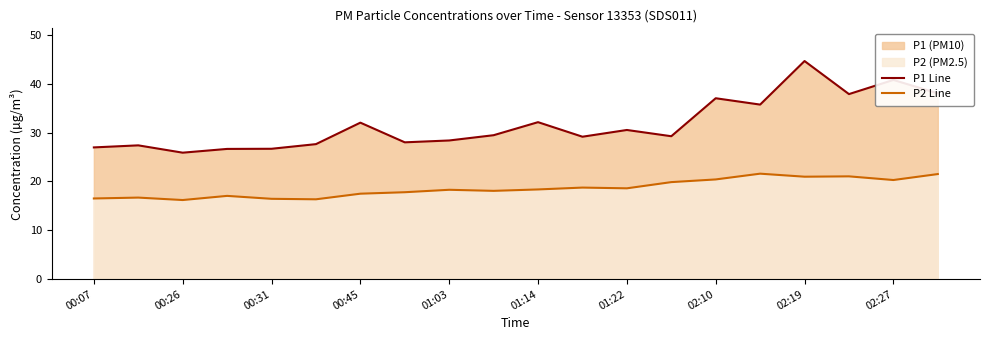

Rank the series at 13 from lowest to highest value.

P2 Line, P1 Line